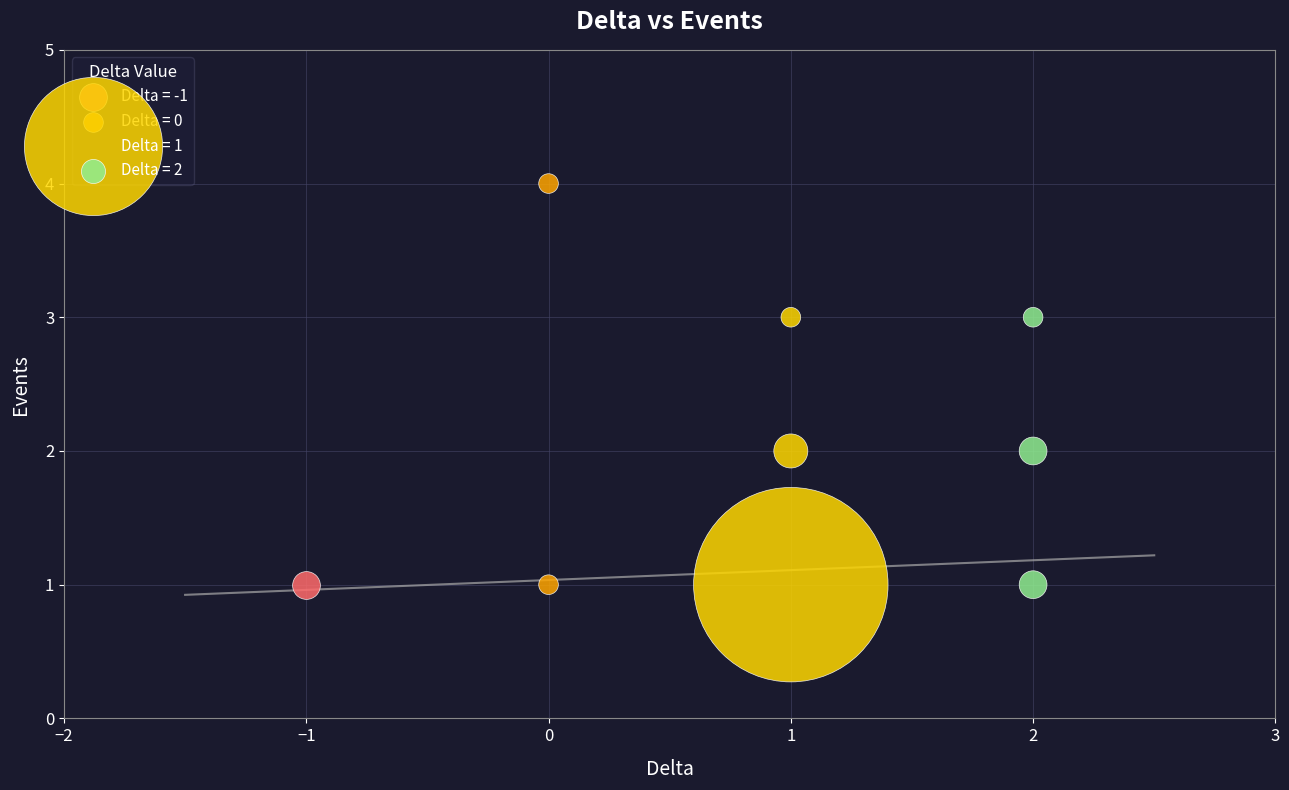

Which series reaches the maximum Y coordinate?

Delta = 0